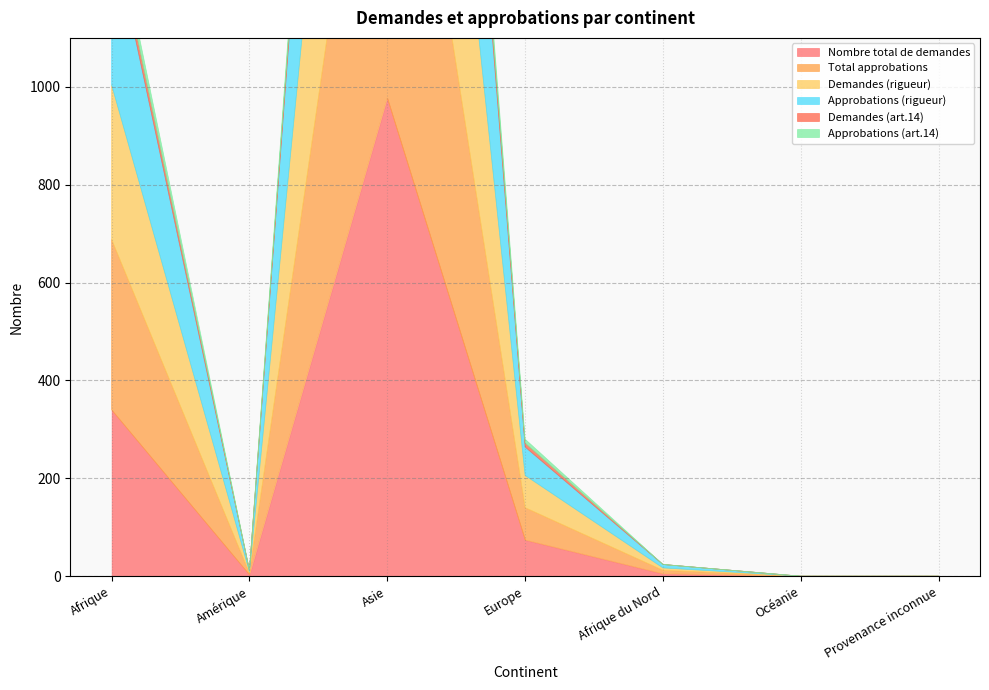

How many lines are shown in the chart?

6